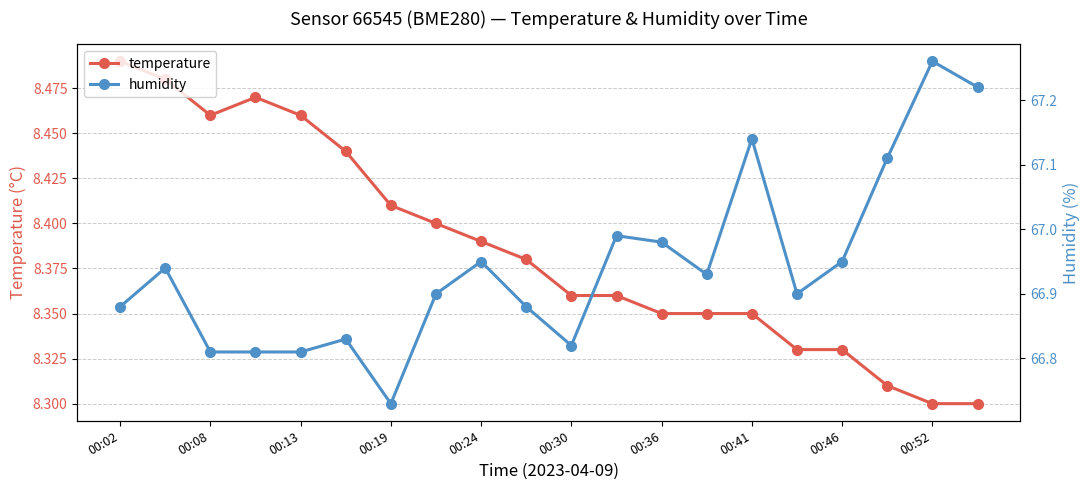

True or false: temperature has more than 0 interior local peaks.

True